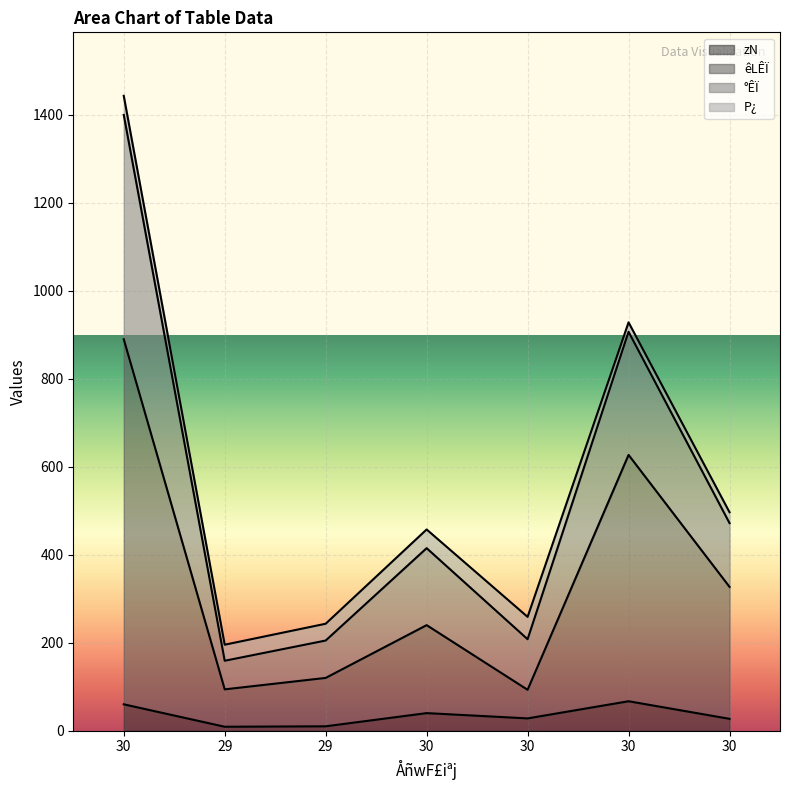

At which category does êLÊÏ reach its first local peak?

30